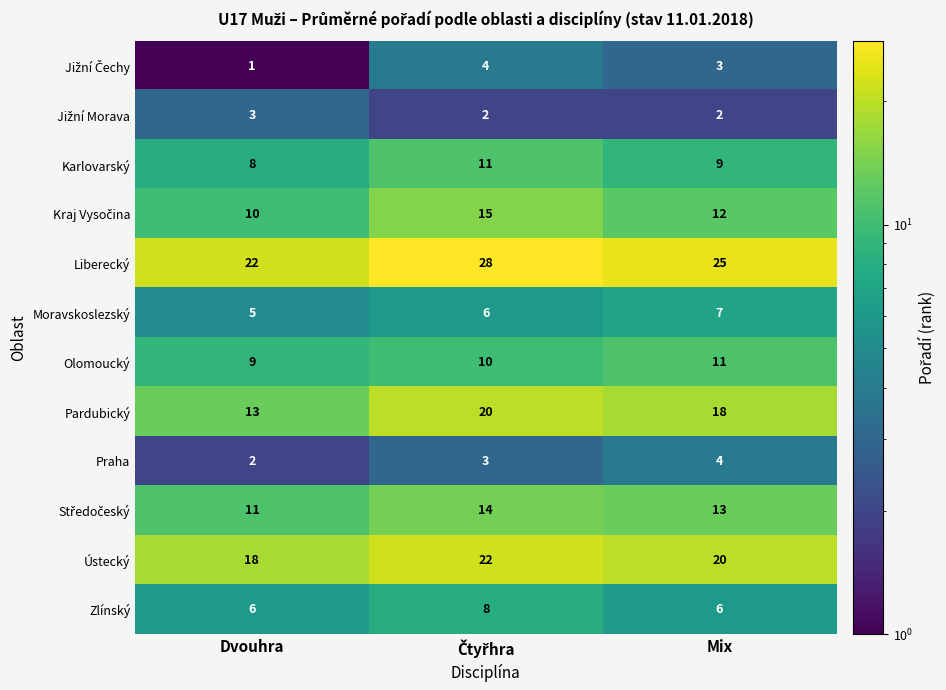

The value of Liberecký at Dvouhra is 34. True or false?

False